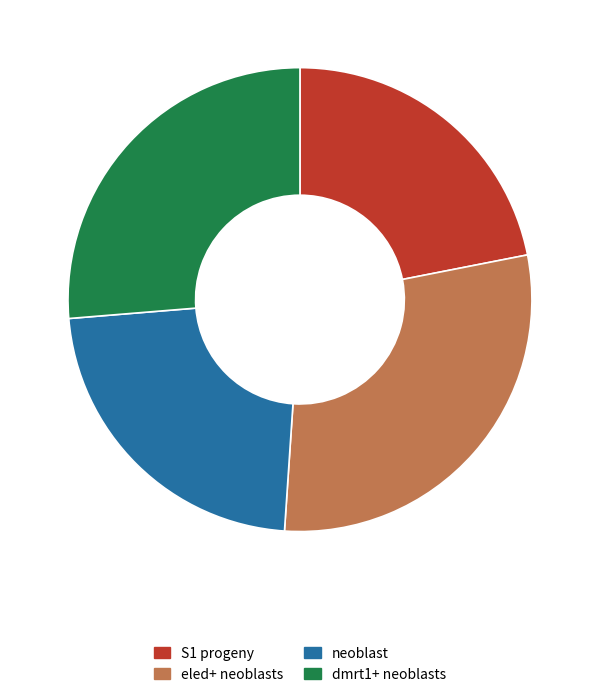

Which slice is the smallest?

S1 progeny